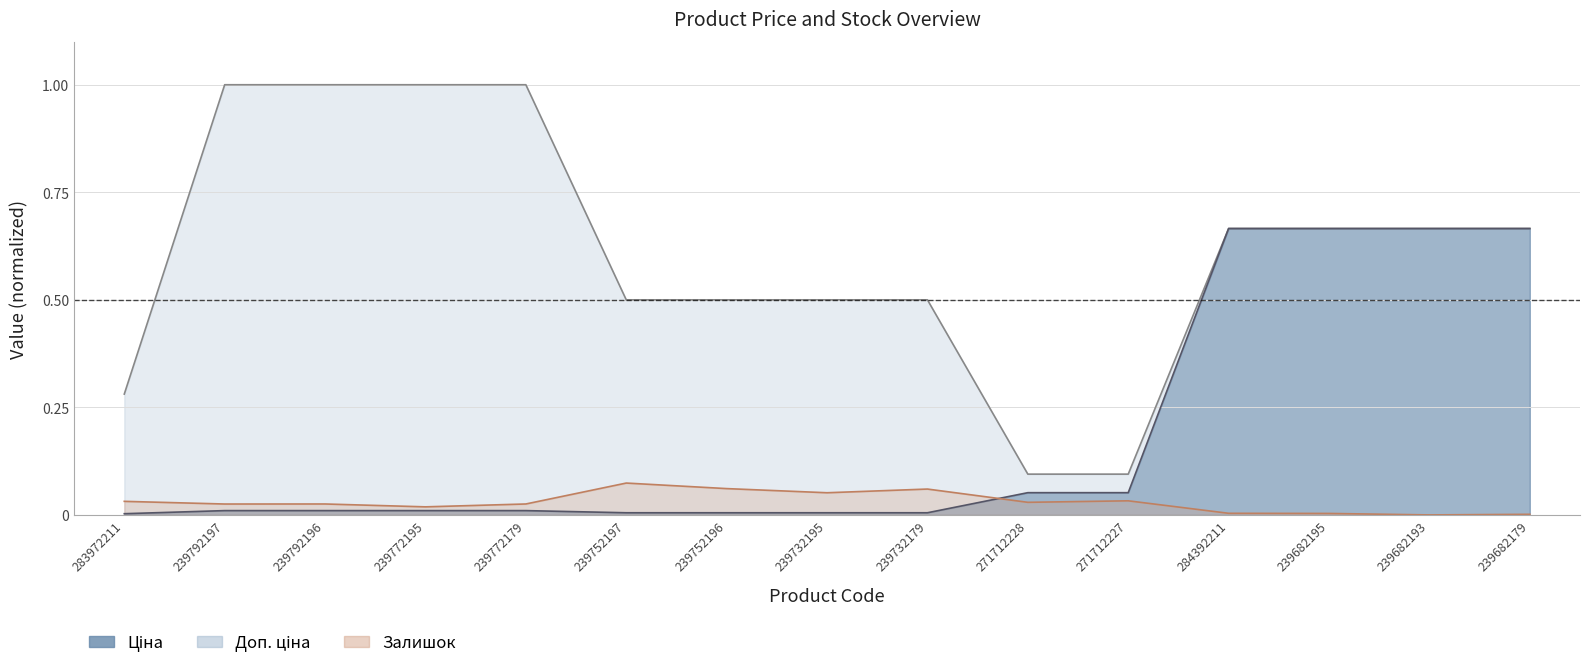

The Ціна series shows 0.0 at 239752196. True or false?

True